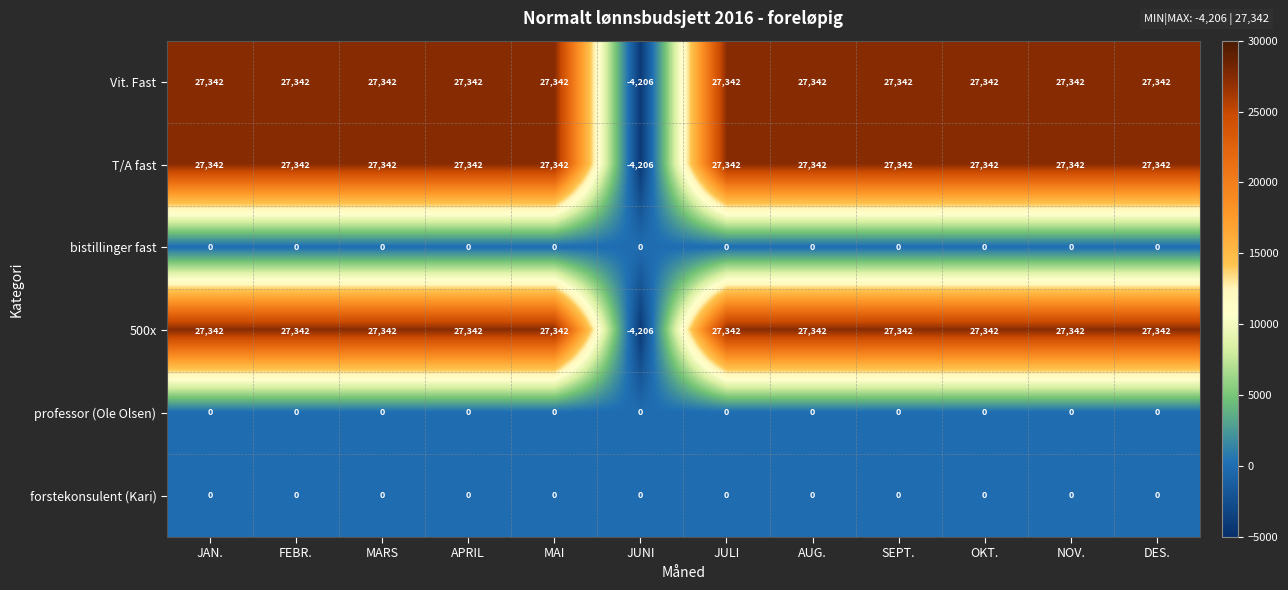

How many categories are shown in the chart?

12